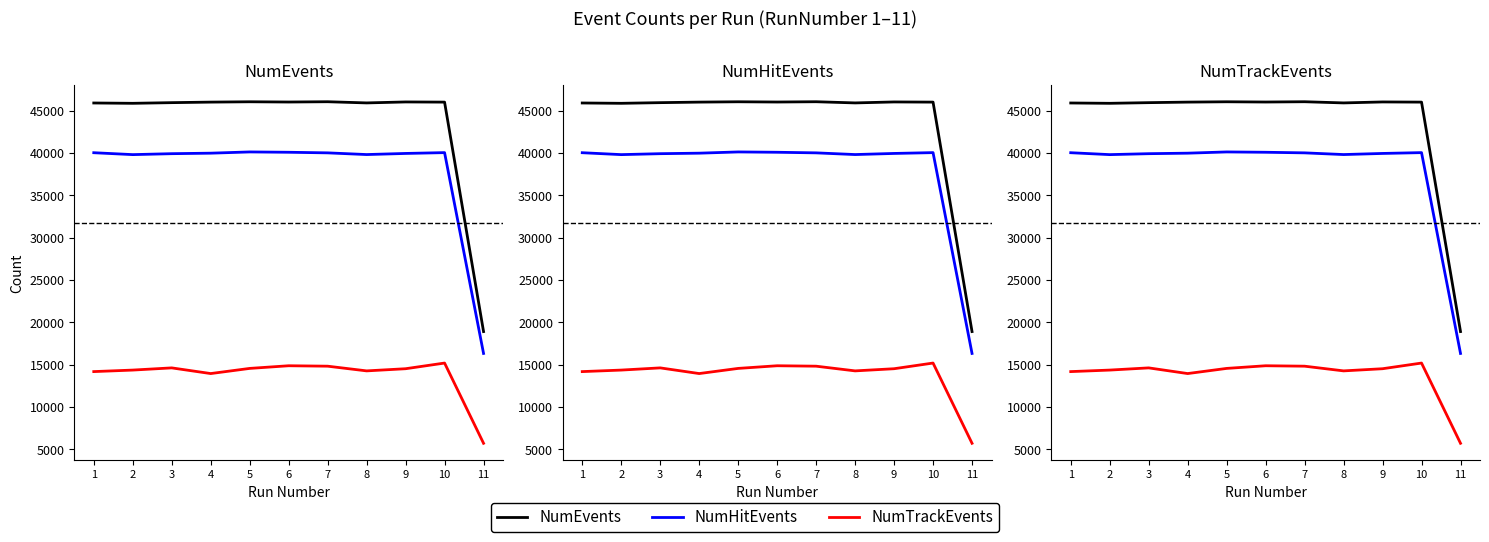

Does the chart display data point markers on the line(s)?

No